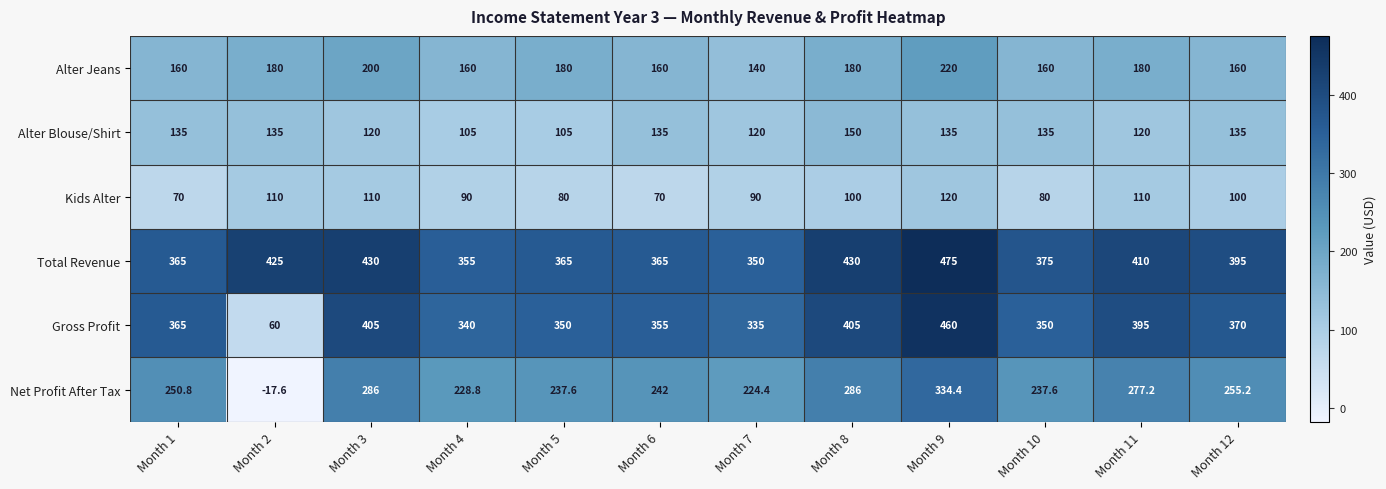

Which series has the largest total across all categories?

Total Revenue